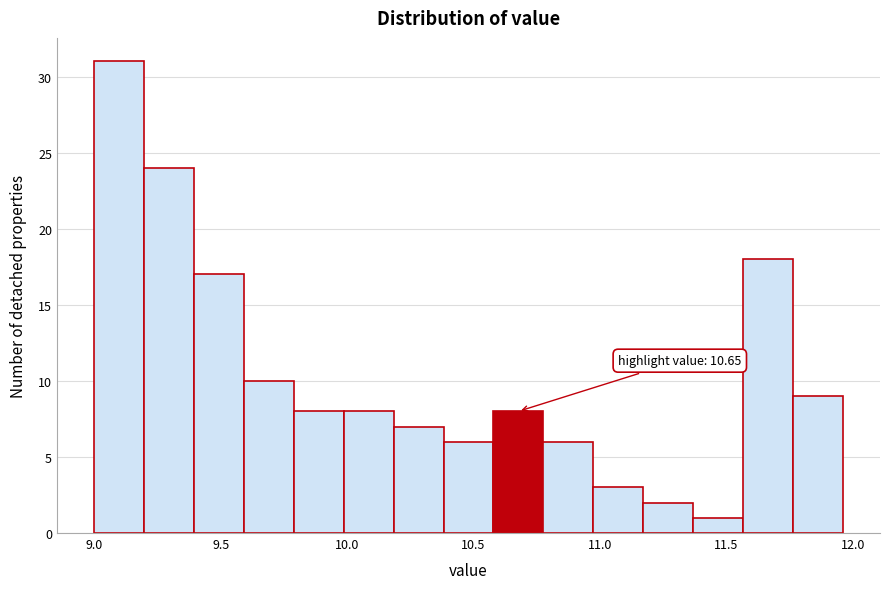

Around what value on the x-axis is the tallest bar? Give the approximate position of its centre, as read against the axis.

9.10